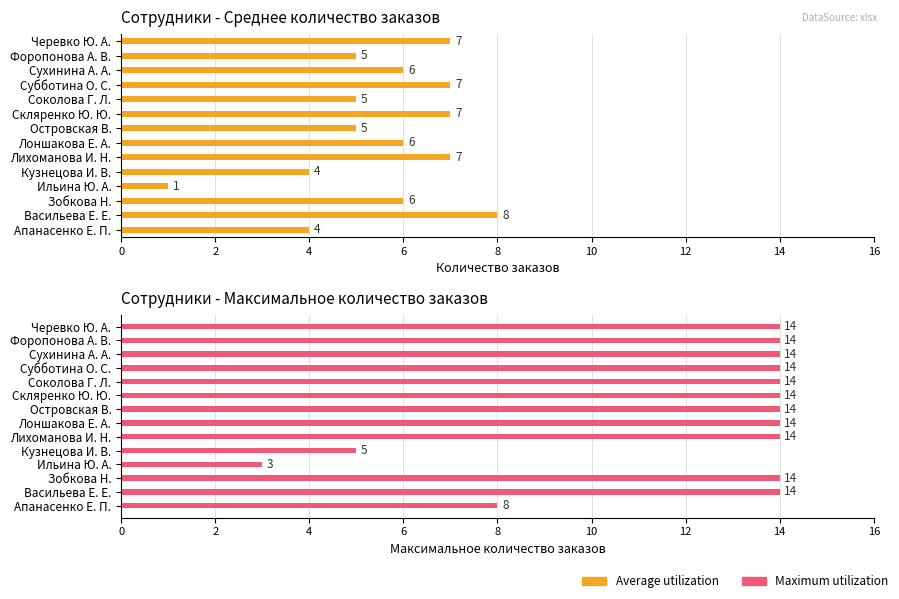

How many distinct data groups are displayed?

2